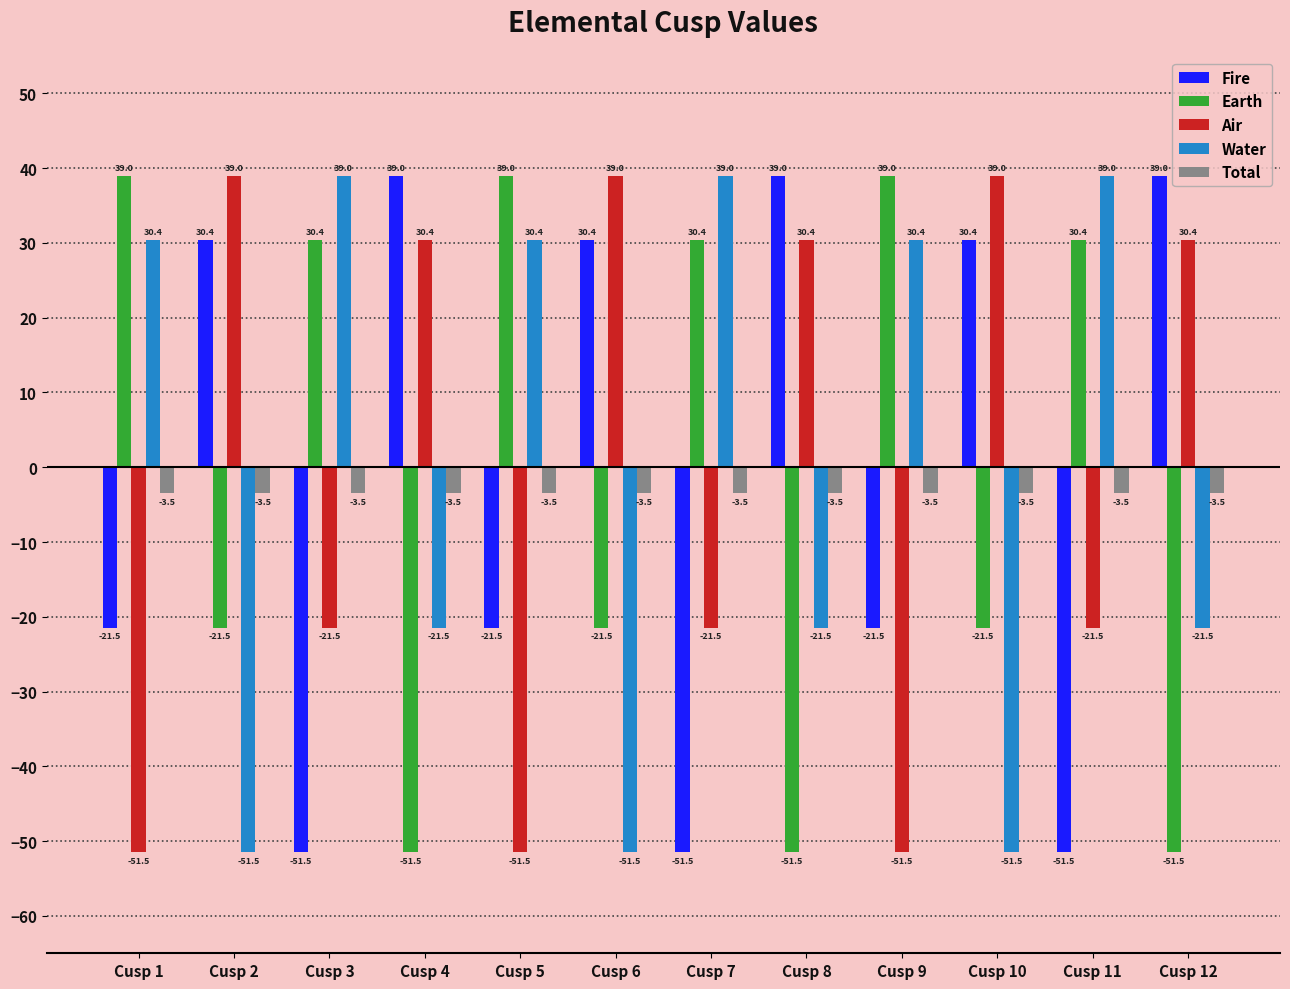

What is the highest value of the Earth series?

39.0